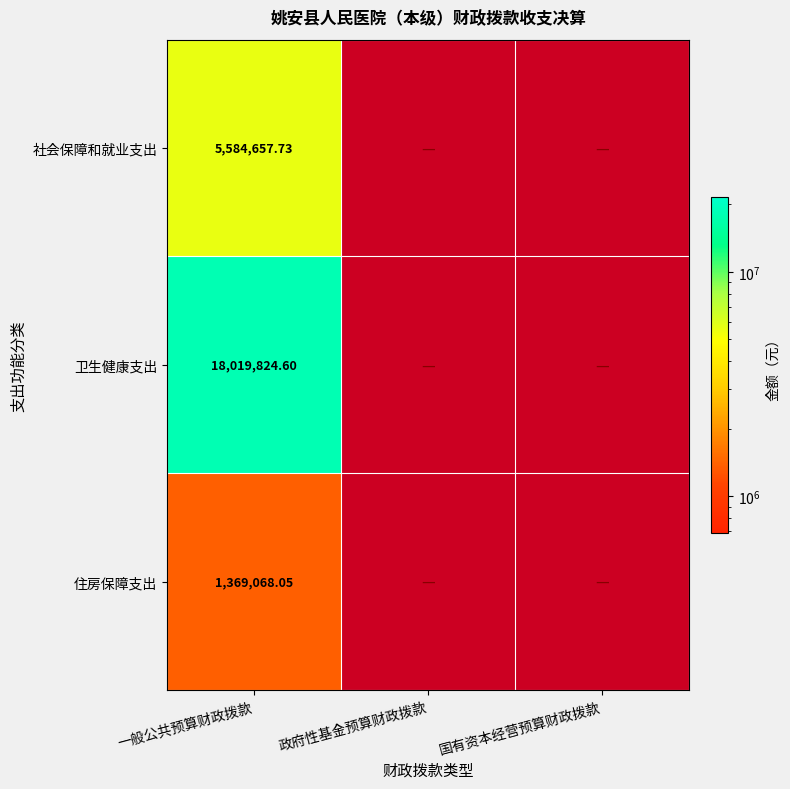

At 一般公共预算财政拨款, list the series in order from largest to smallest.

卫生健康支出, 社会保障和就业支出, 住房保障支出